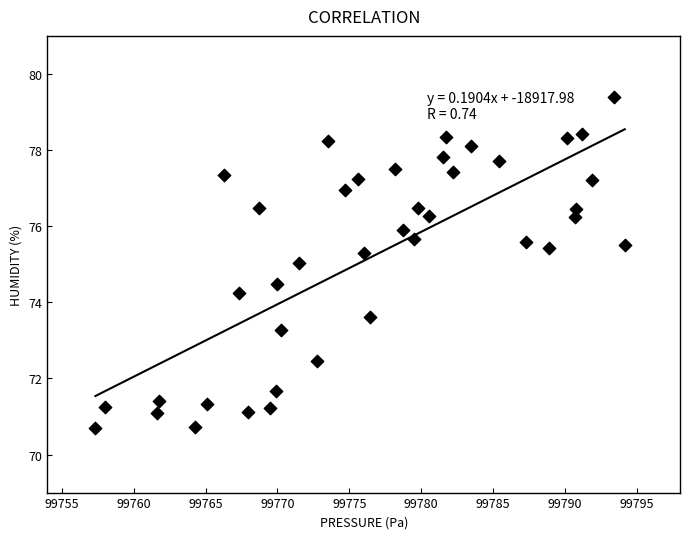

What is the range of Y values (max minus min)?

8.7